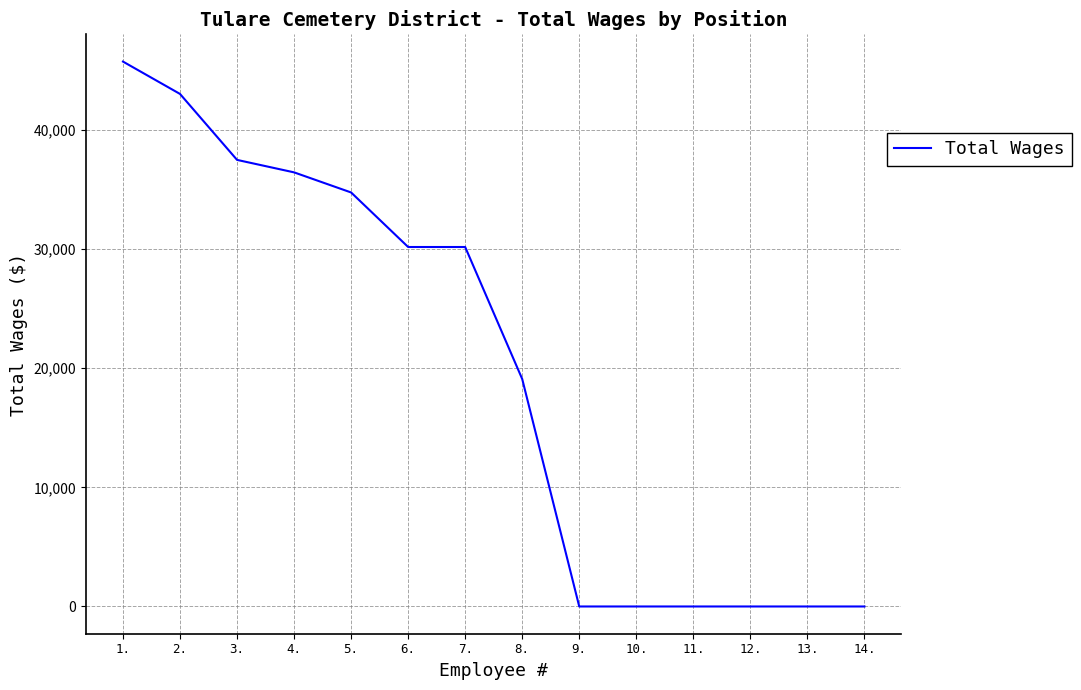

Reading left to right, extract all data points from this chart.

1.=45752	2.=43035	3.=37497	4.=36450	5.=34762	6.=30183	7.=30183	8.=19099	9.=0	10.=0	11.=0	12.=0	13.=0	14.=0